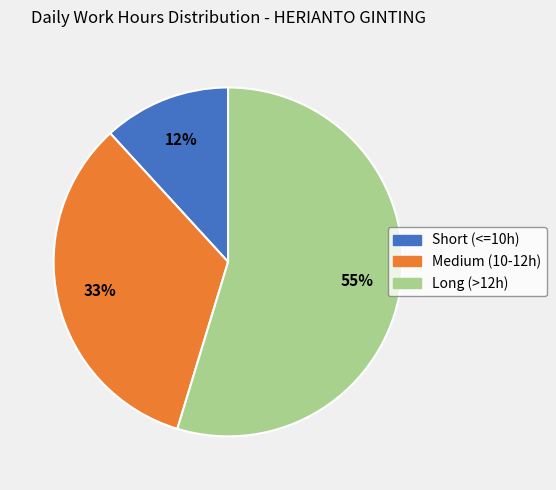

Count the number of slices in the pie.

3